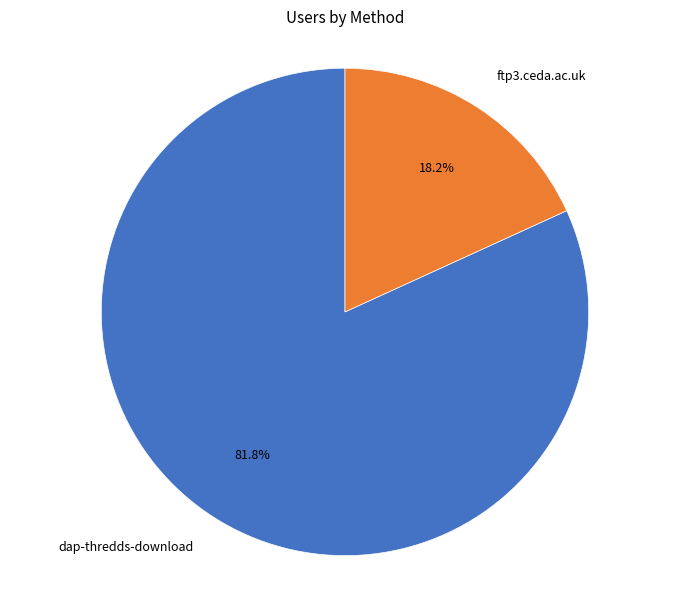

What percentage is the ftp3.ceda.ac.uk slice, to the nearest percent?

18%